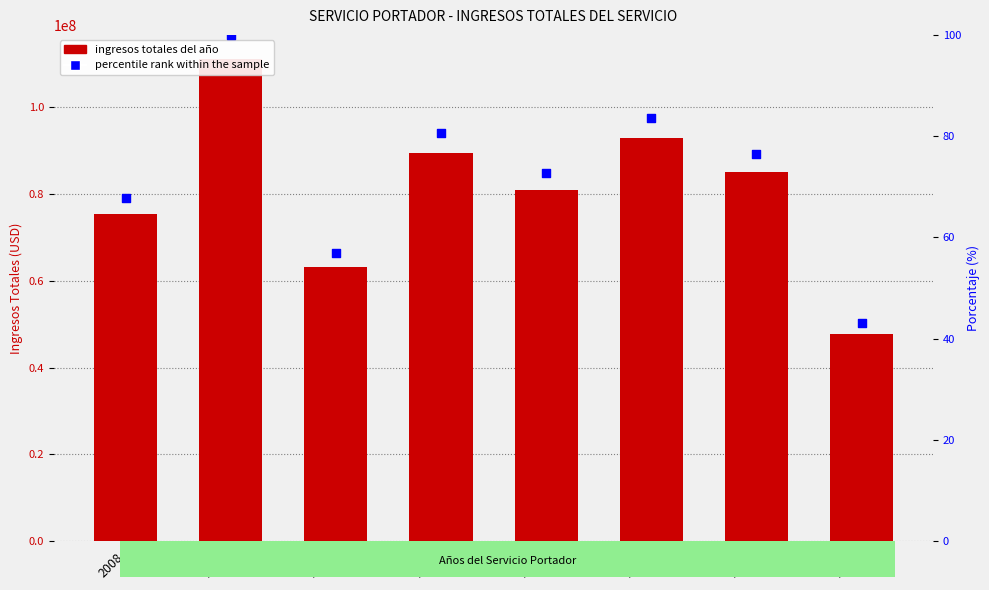

Which series reaches the maximum Y coordinate?

INGRESOS TOTALES